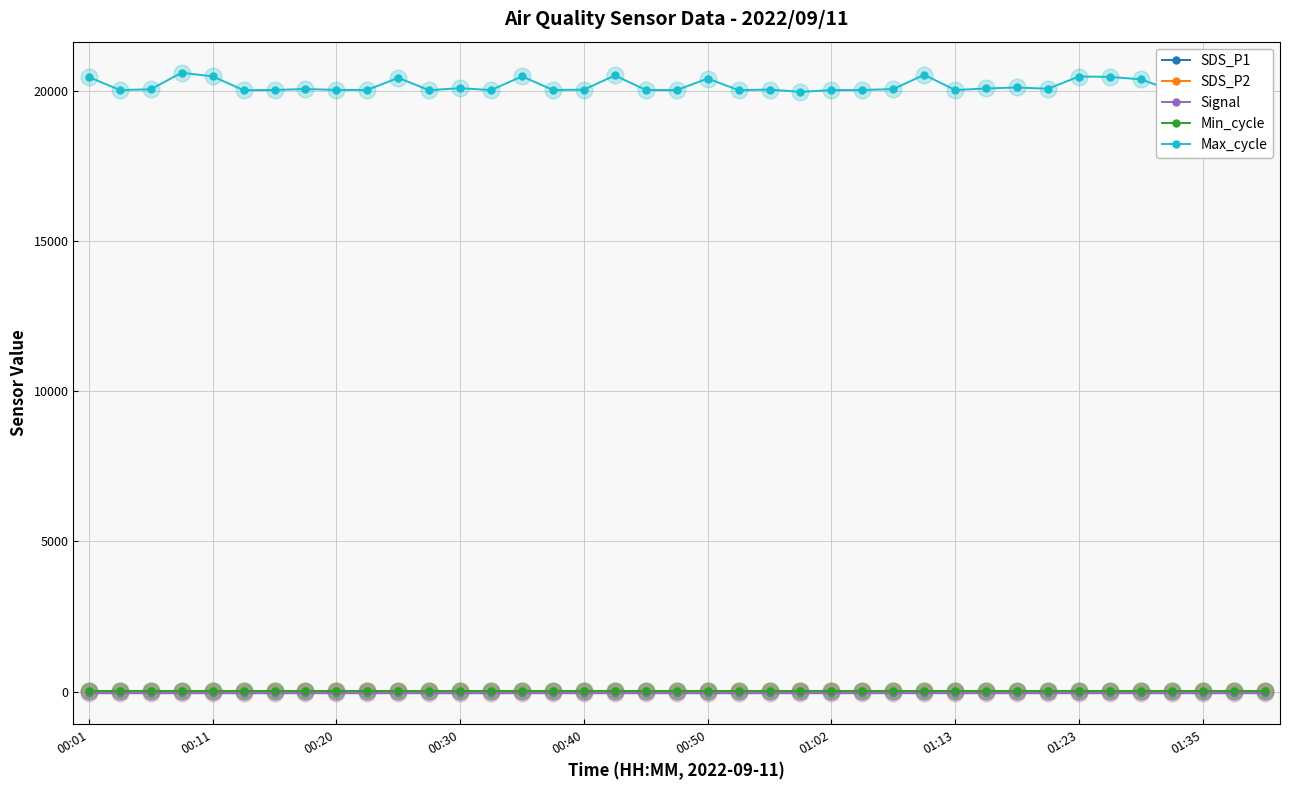

What is the average value of the SDS_P1 series?

3.5